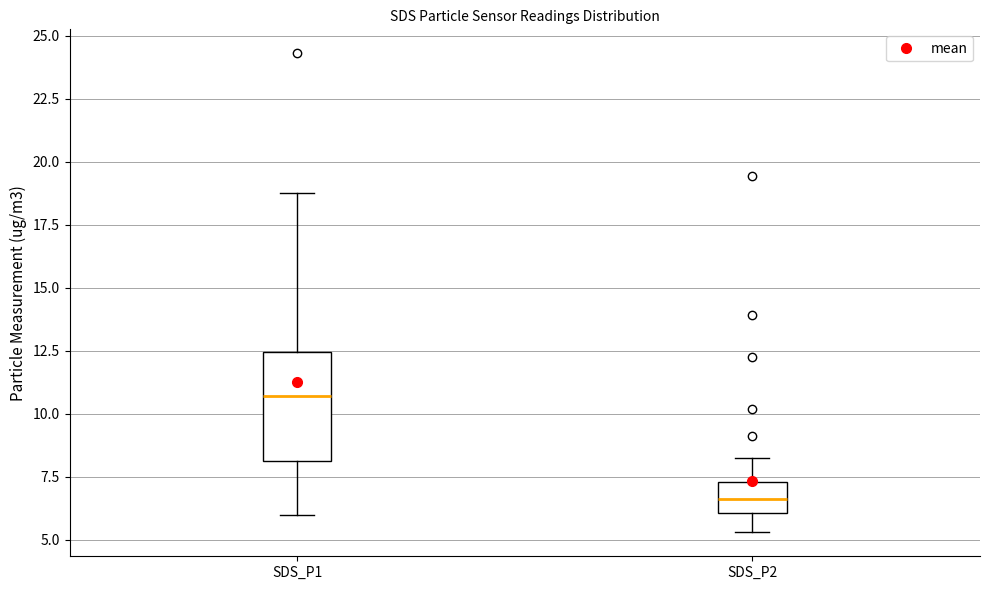

Where does the upper whisker of the box for SDS_P2 end on the y-axis? The values are not printed on the chart, so give them approximately, as read against the axis.

8.0